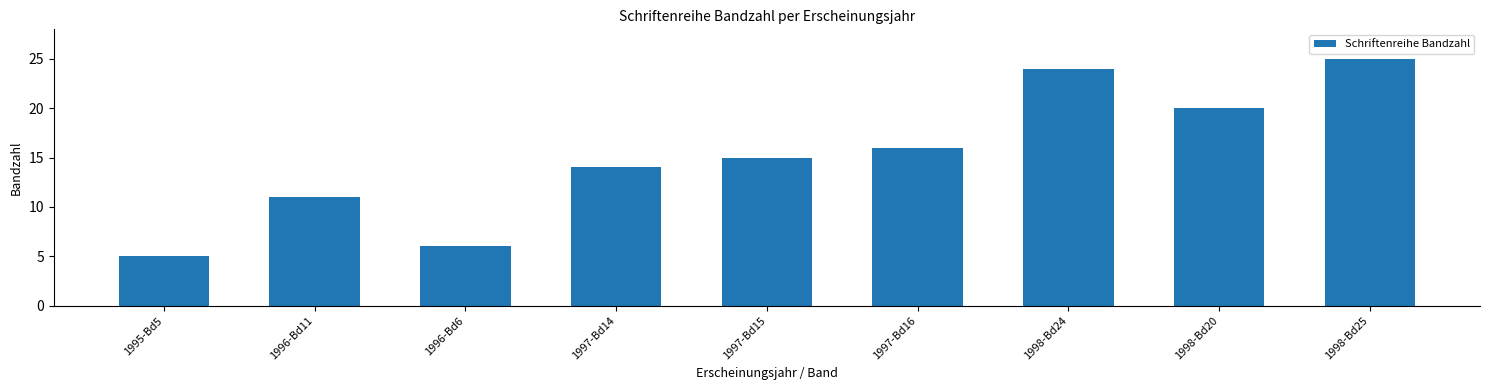

What is the value of the 4th bar from the left?

14